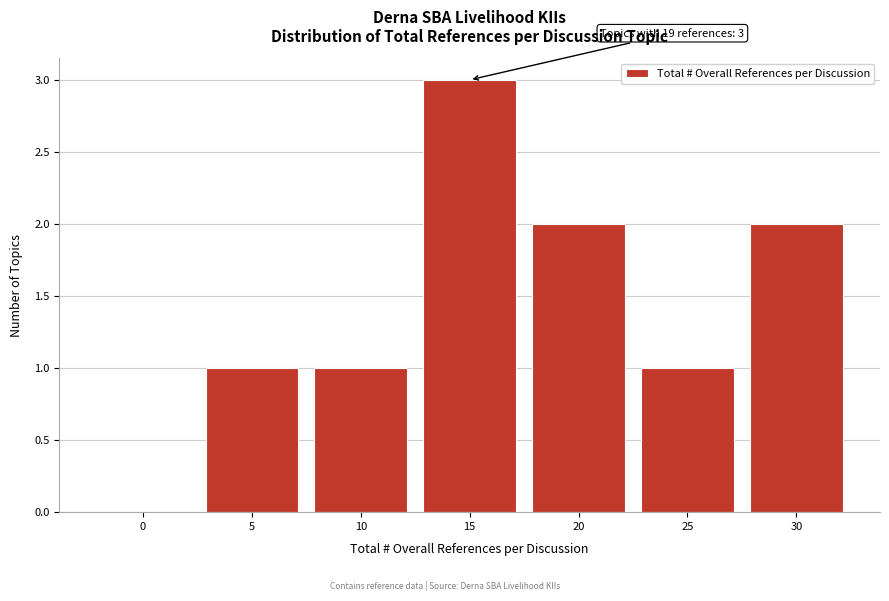

Reading right to left, transcribe all the data shown in this chart.

30=2	25=1	20=2	15=3	10=1	5=1	0=0